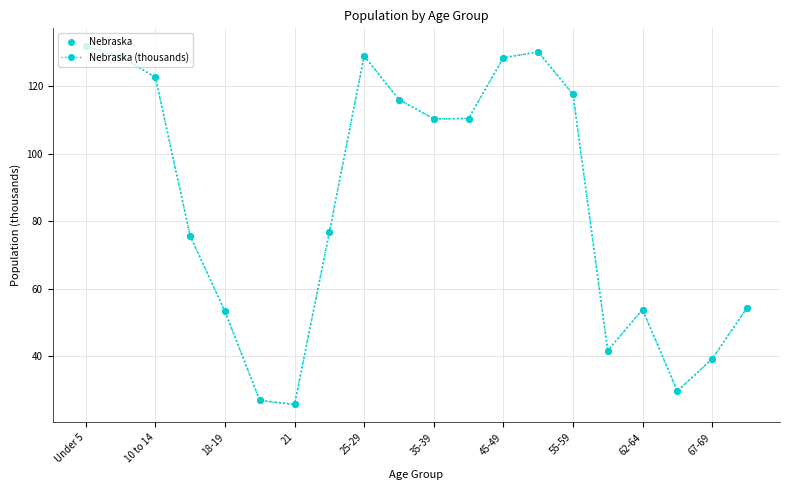

True or false: Nebraska (thousands) has more than 1 interior local peaks.

True